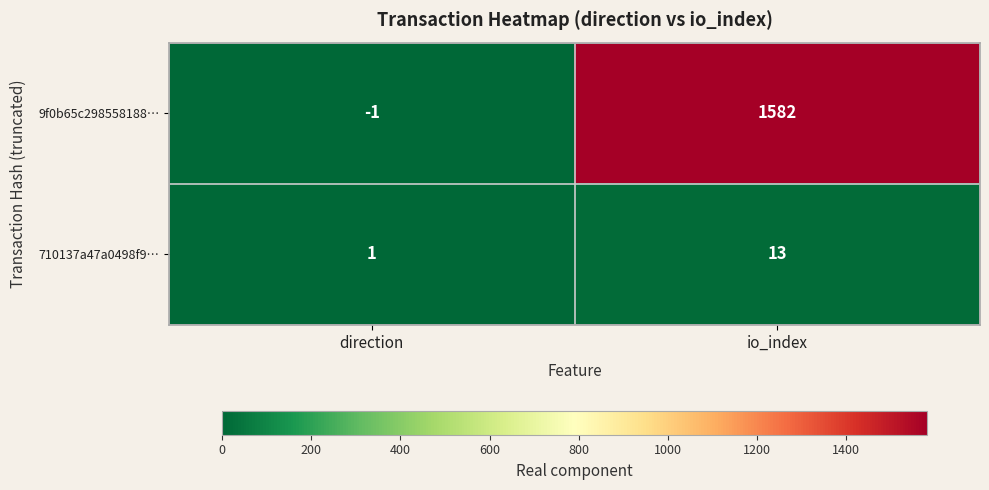

Which category has the lowest value across all series?

direction